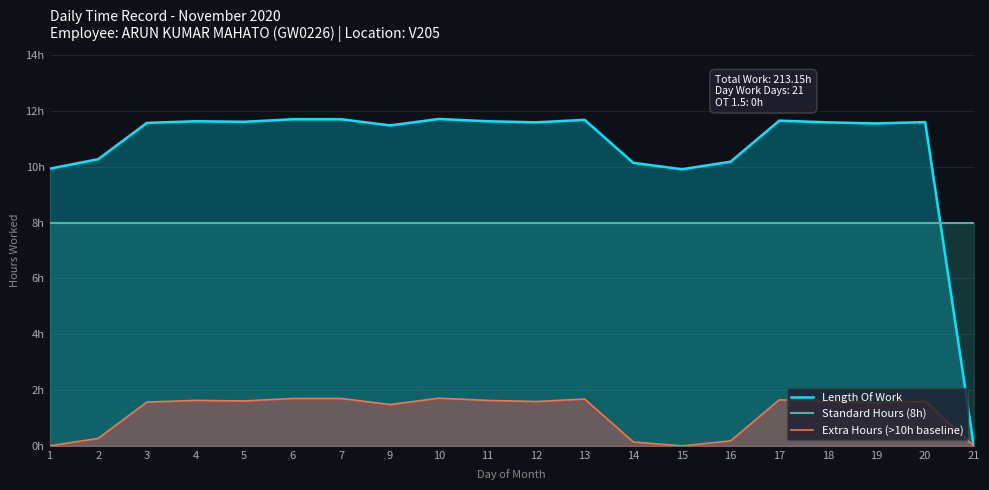

How many data points in Length Of Work are less than 11?

6